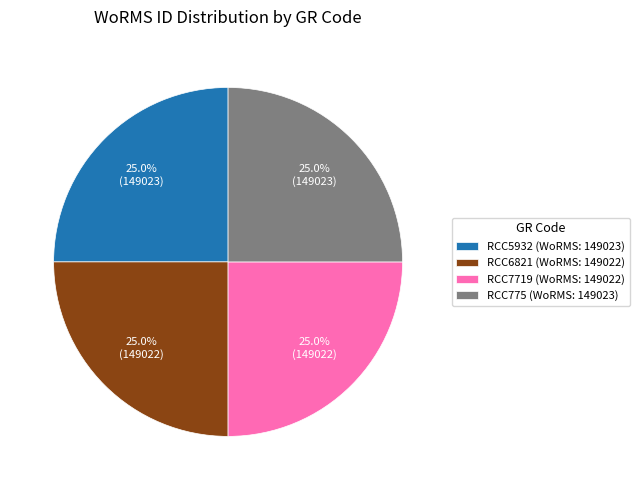

To the nearest percent, what portion does RCC7719 represent?

25%